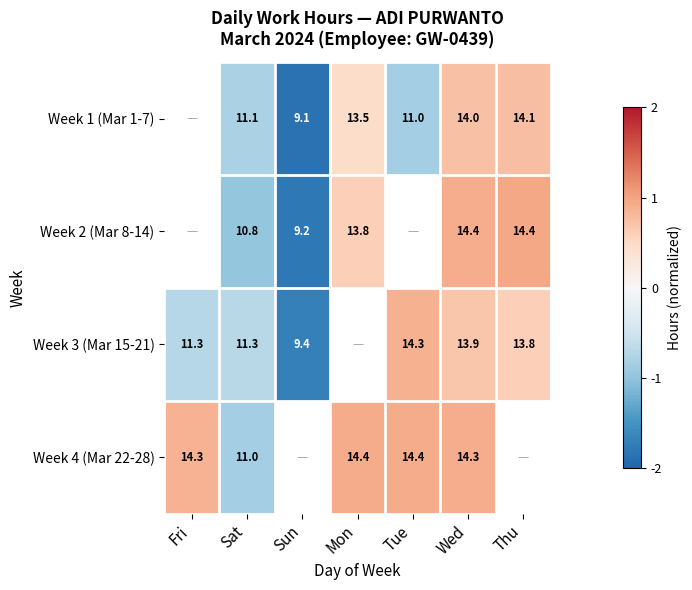

The Week 3 (Mar 15-21) series shows -0.7 at Fri. True or false?

True